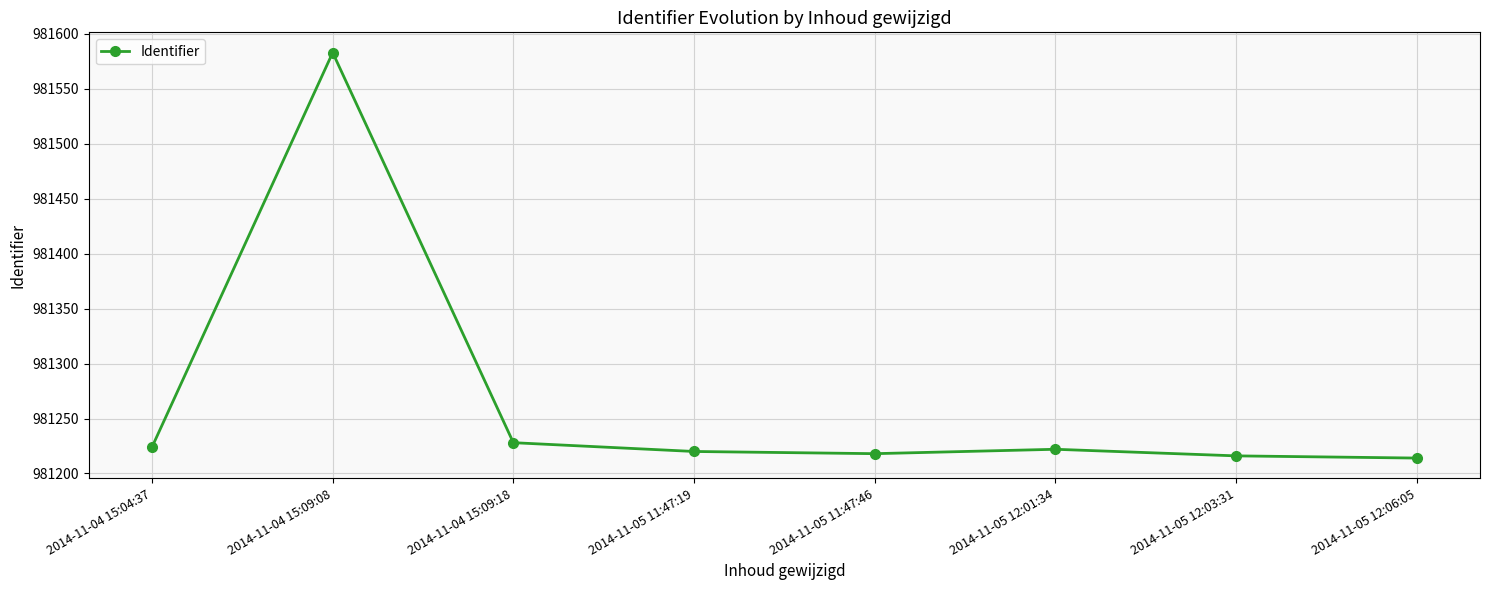

What is the difference between the maximum and minimum values?

369